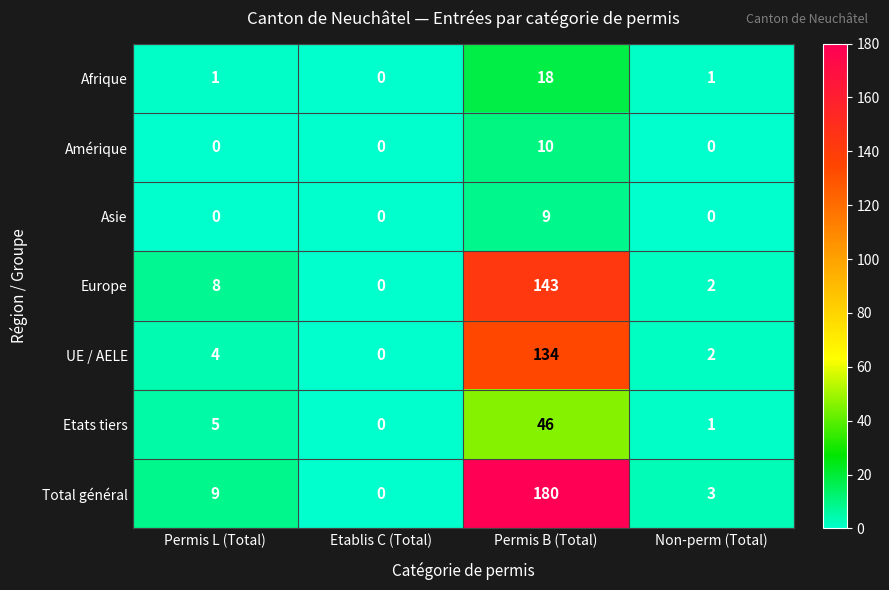

What is the difference between the maximum and minimum values in the Afrique series?

18